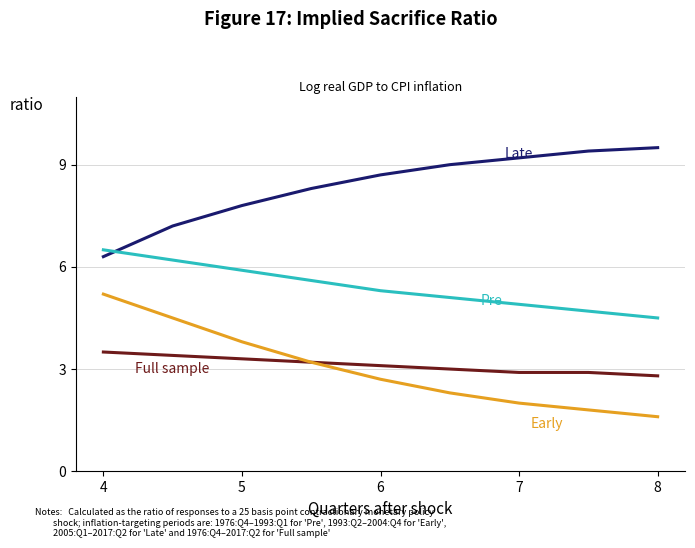

Count the number of categories in the chart.

9